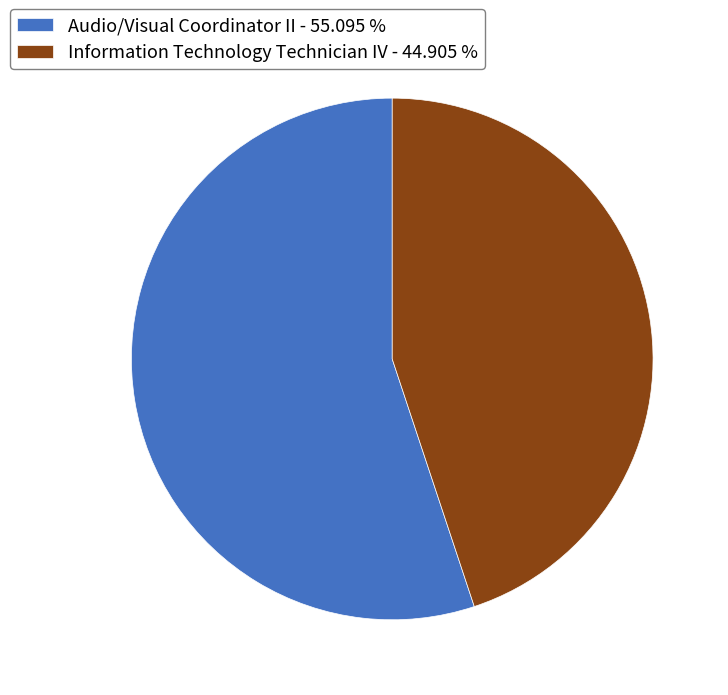

Which has a higher value, Audio/Visual Coordinator II - 55.095 % or Information Technology Technician IV - 44.905 %?

Audio/Visual Coordinator II - 55.095 %